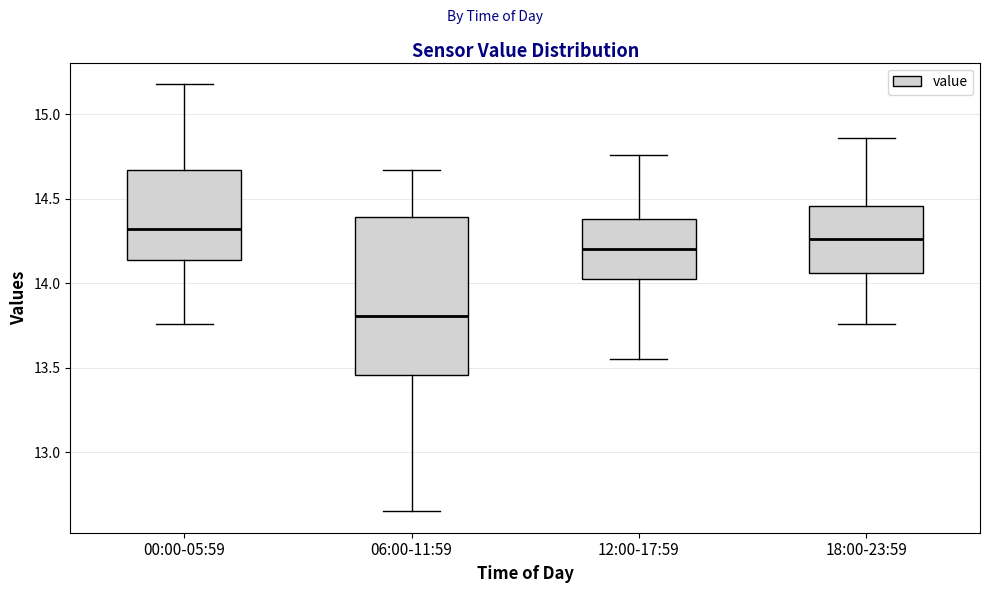

Reading left to right, read every box against the y-axis: the position of its median line, the range the box covers, and the ends of its whiskers. The values are not printed on the chart, so give them approximately, as read against the axis.

00:00-05:59: median 14.30, box 14.15 to 14.65, whiskers 13.75 to 15.20
06:00-11:59: median 13.80, box 13.45 to 14.40, whiskers 12.65 to 14.65
12:00-17:59: median 14.20, box 14.05 to 14.40, whiskers 13.55 to 14.75
18:00-23:59: median 14.25, box 14.05 to 14.45, whiskers 13.75 to 14.85